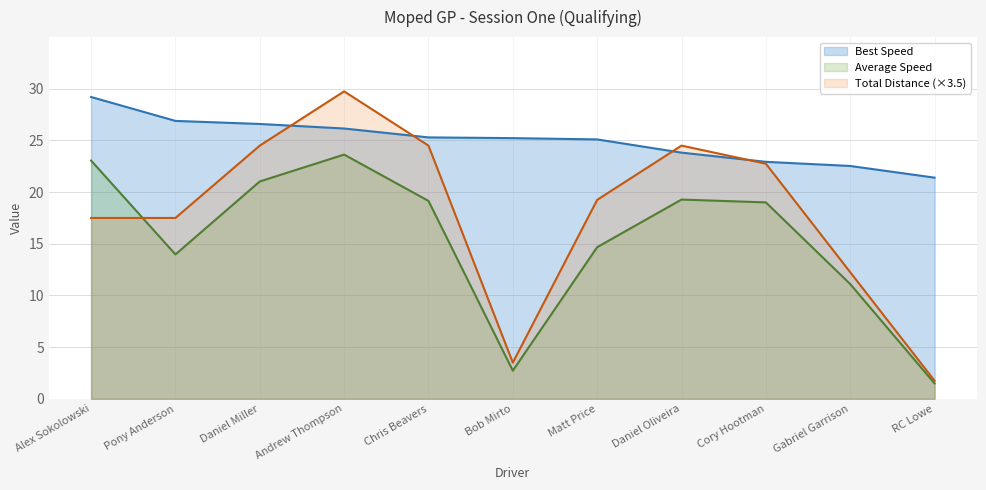

What is the label of the 2nd point from the right?

Gabriel Garrison